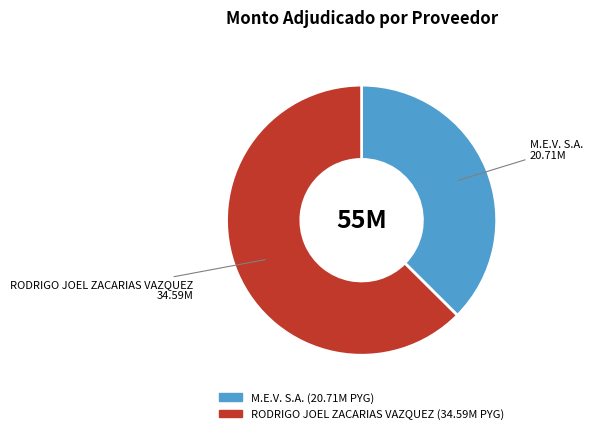

Combined, do RODRIGO JOEL ZACARIAS VAZQUEZ and M.E.V. S.A. account for over 50%?

Yes